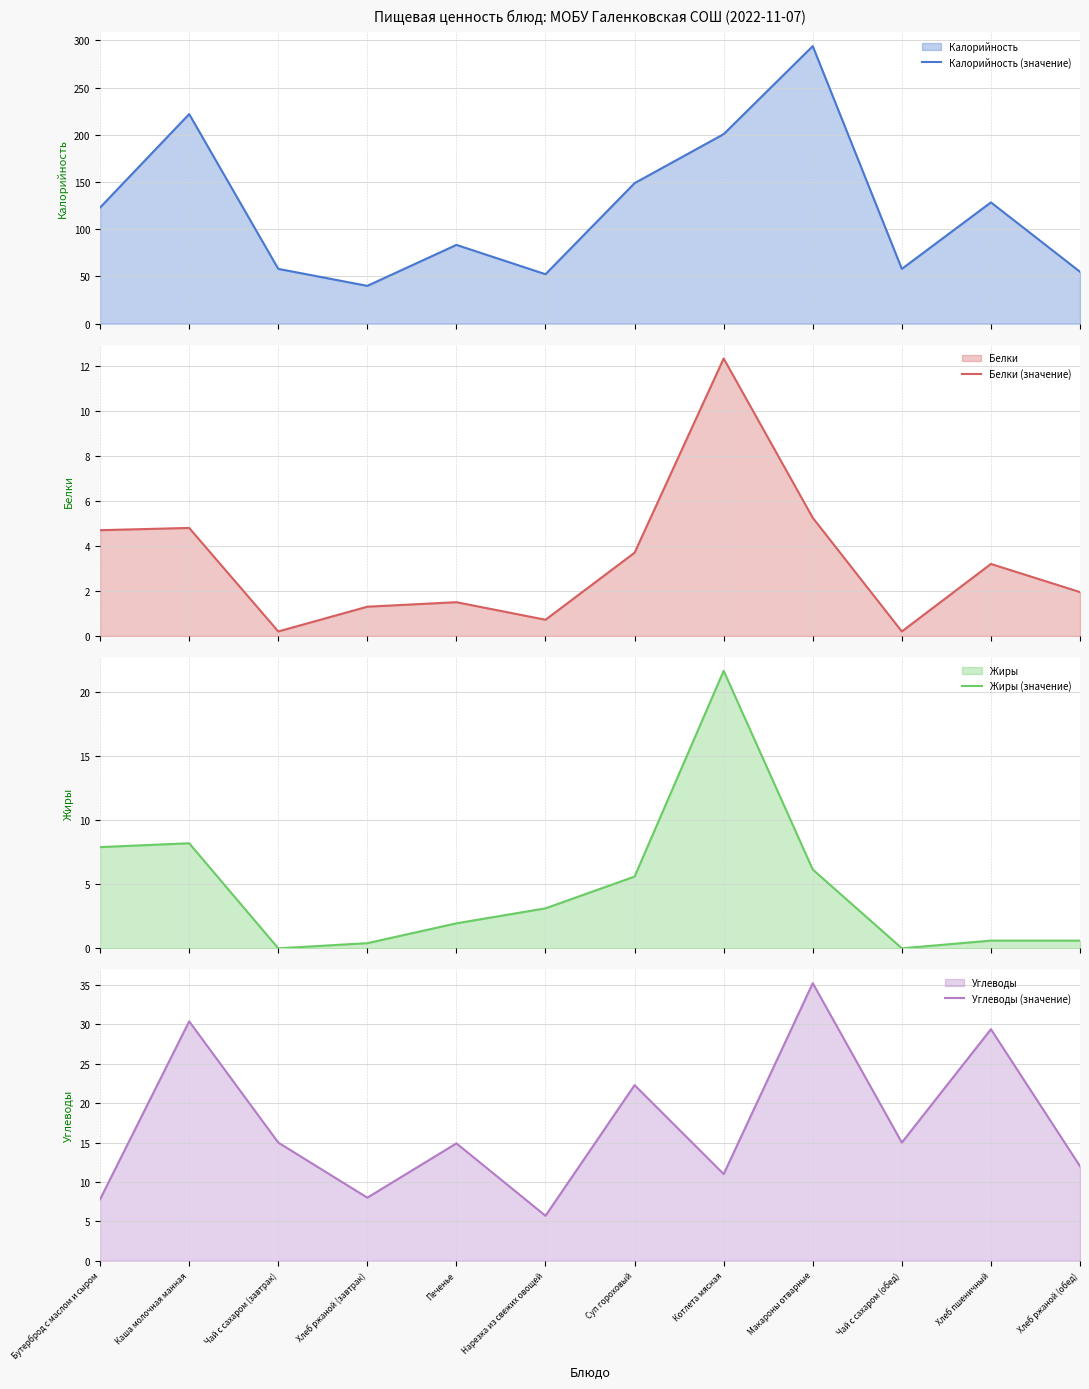

What are all the series names shown in the legend?

Калорийность (значение), Белки (значение), Жиры (значение), Углеводы (значение)